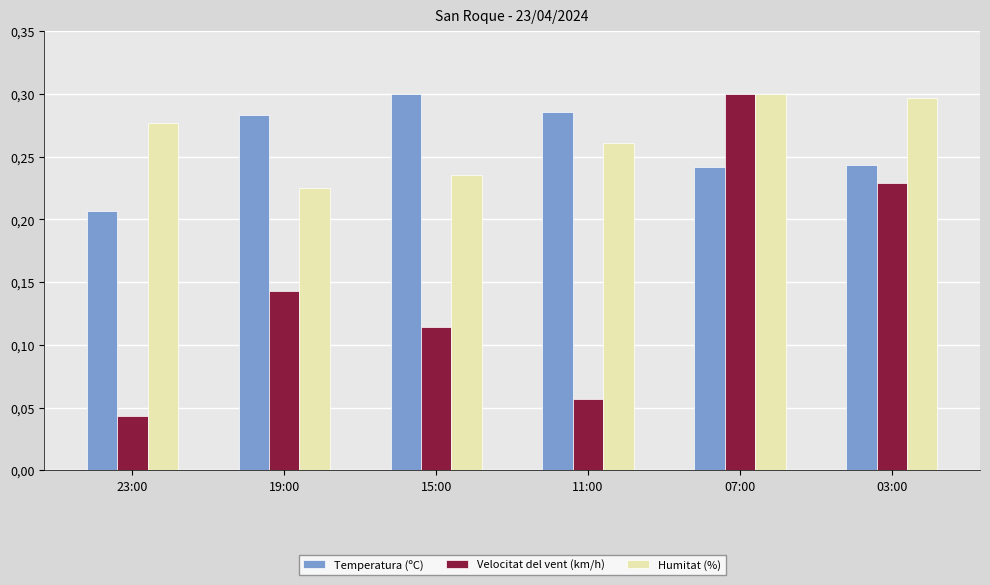

What are all the series names shown in the legend?

Temperatura (ºC), Velocitat del vent (km/h), Humitat (%)